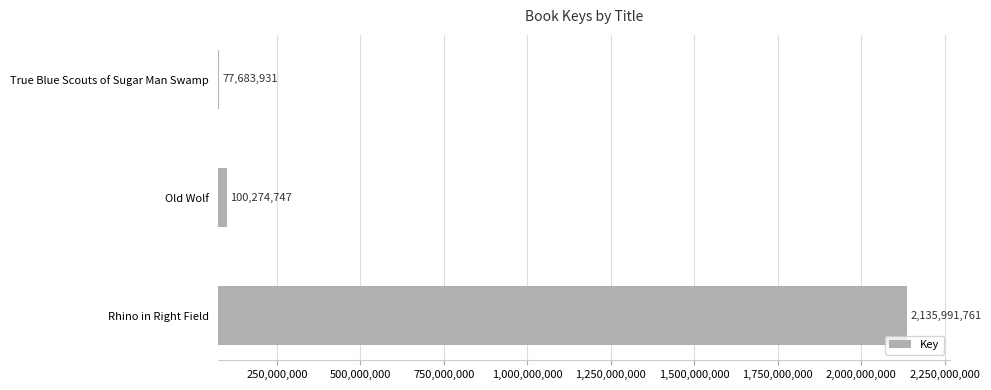

The chart shows a value of 100274747 at Old Wolf. True or false?

True